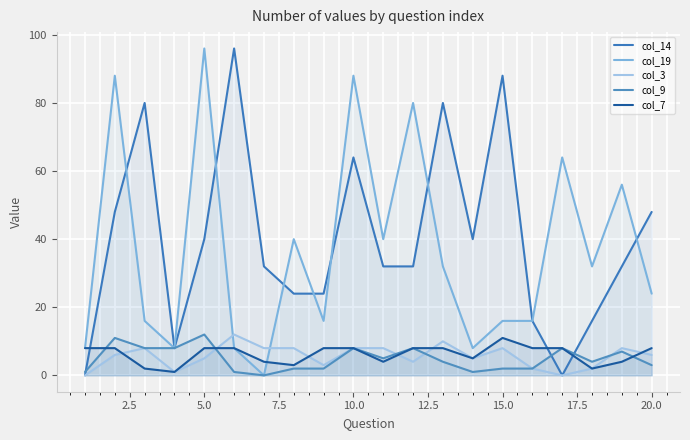

Count the number of categories in the chart.

20